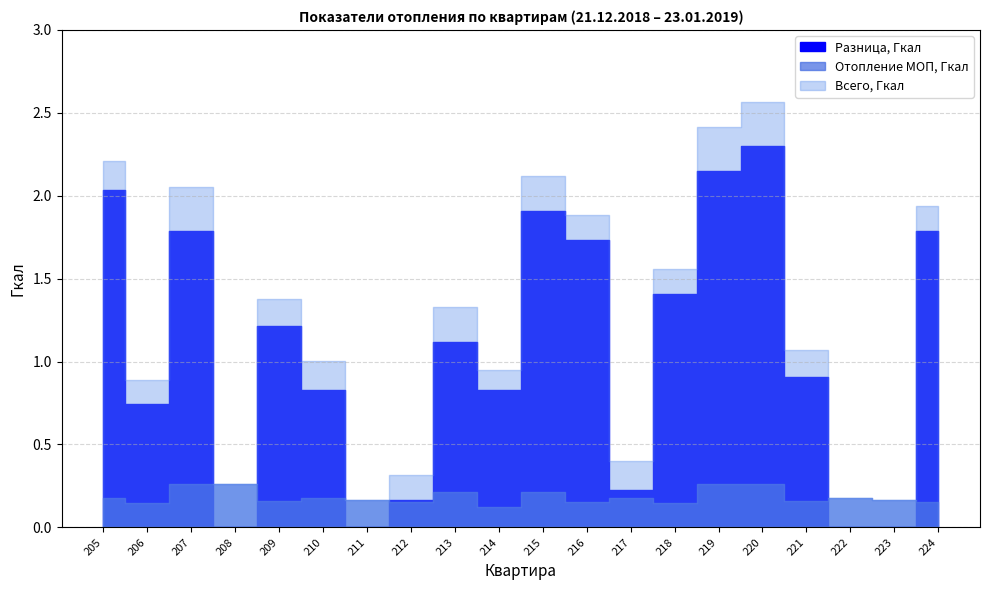

What are all the series names shown in the legend?

Разница, Гкал, Отопление МОП, Гкал, Всего, Гкал